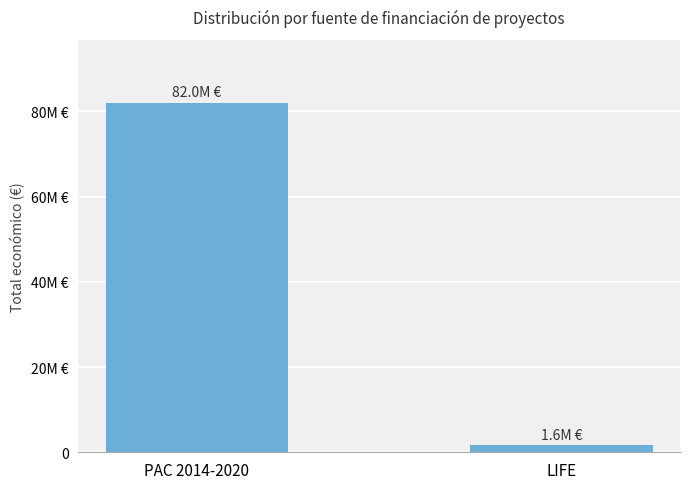

True or false: the data shows 2298152 at LIFE.

False